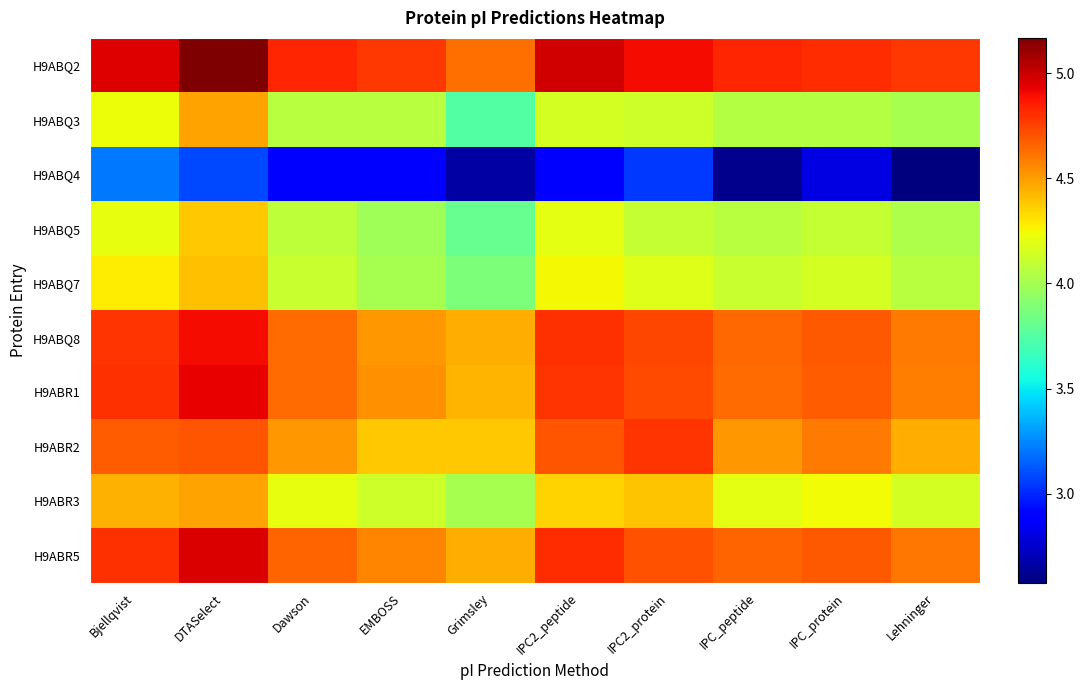

At which category is the sum across all series the highest?

DTASelect